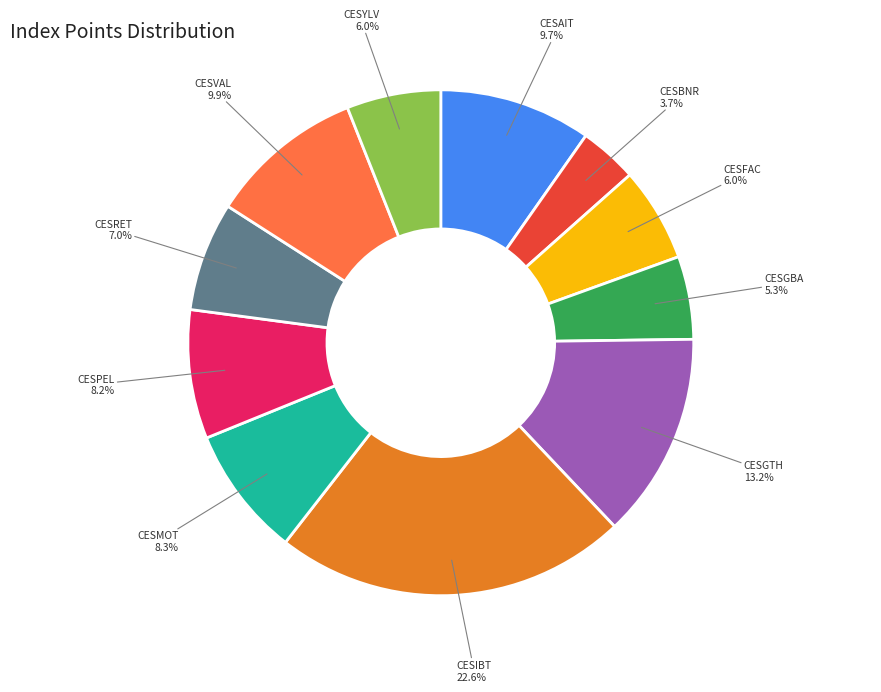

Is there a majority slice in this chart?

No